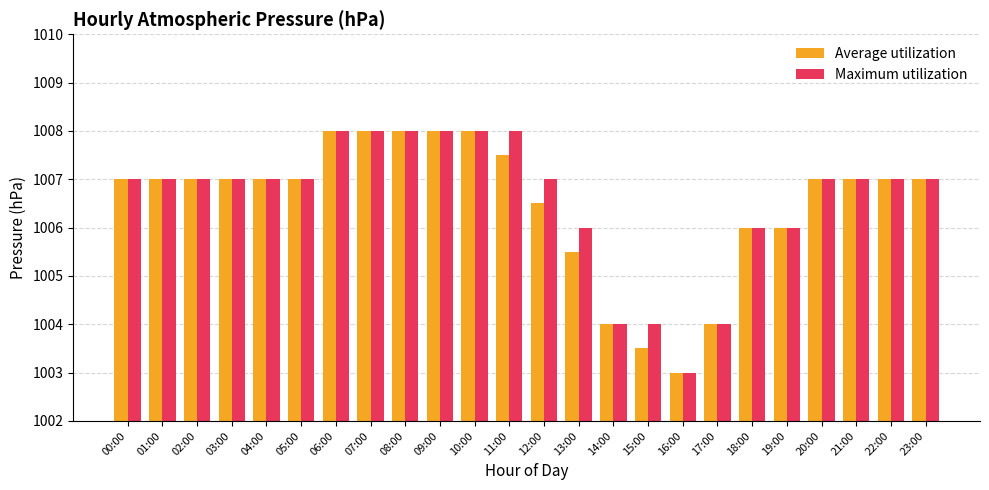

What is the minimum value for Average utilization?

1003.0